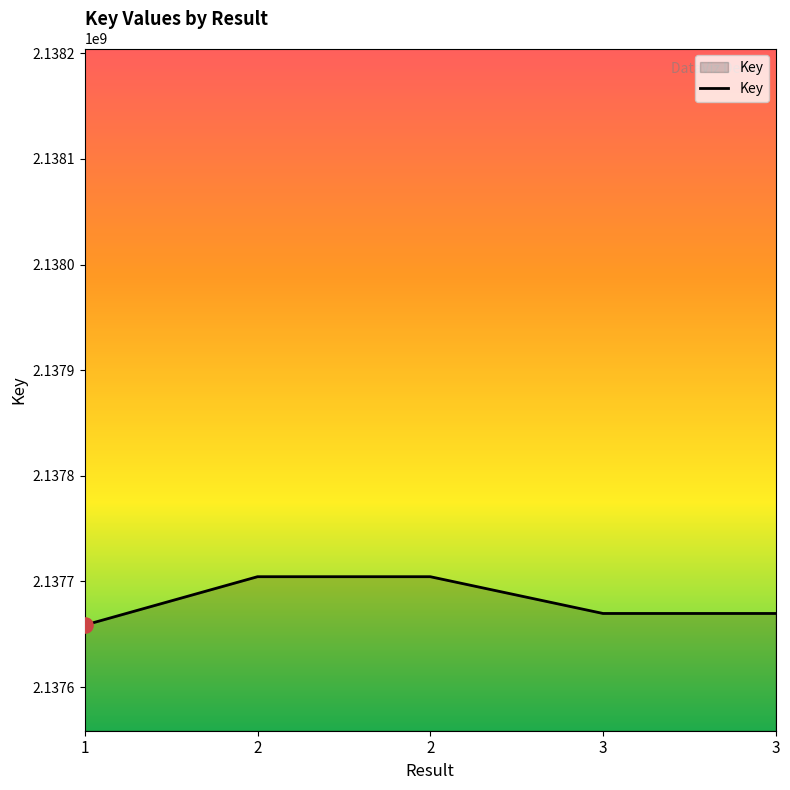

What is the change in value from 2 to 3?

-34798